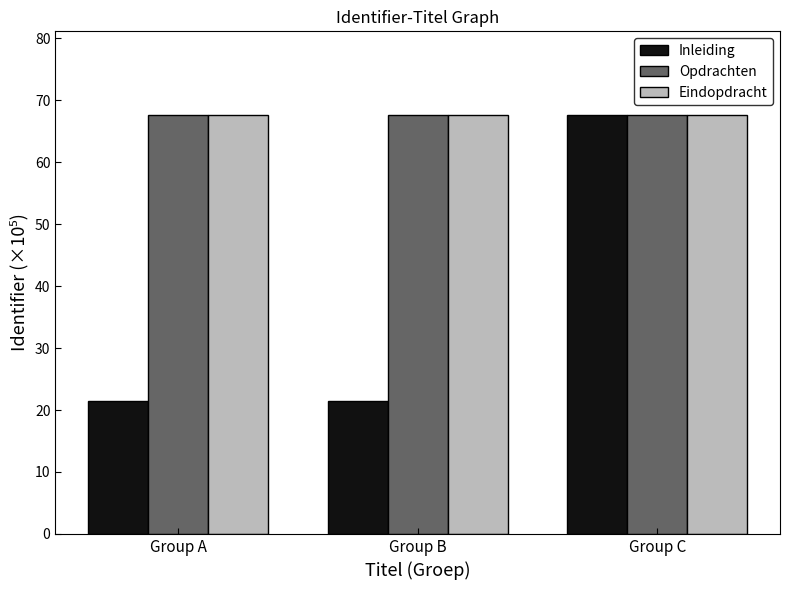

The Eindopdracht series shows 108.7 at Group A. True or false?

False